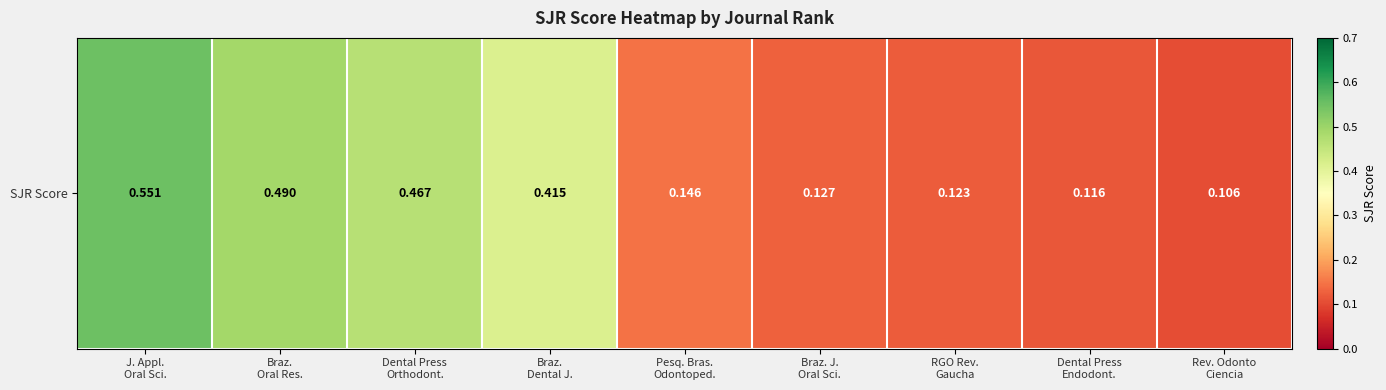

Reading left to right, list all the values displayed in this chart.

J. Appl.
Oral Sci.=0.6	Braz.
Oral Res.=0.5	Dental Press
Orthodont.=0.5	Braz.
Dental J.=0.4	Pesq. Bras.
Odontoped.=0.1	Braz. J.
Oral Sci.=0.1	RGO Rev.
Gaucha=0.1	Dental Press
Endodont.=0.1	Rev. Odonto
Ciencia=0.1